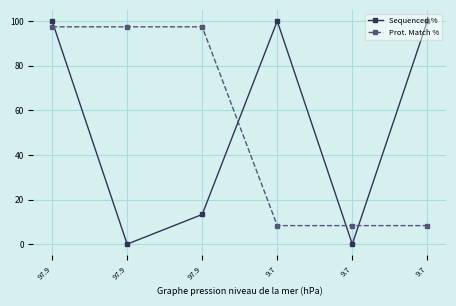

Does the chart display data point markers on the line(s)?

Yes